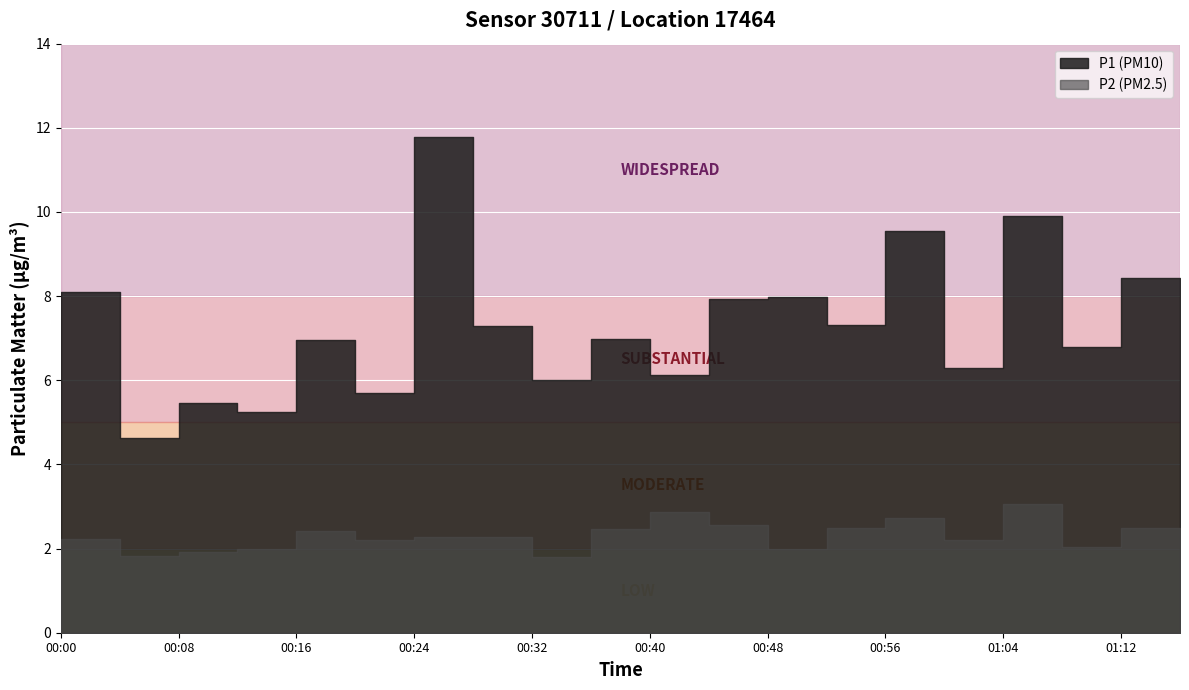

What is the difference between the highest and lowest values at 01:08?

6.9